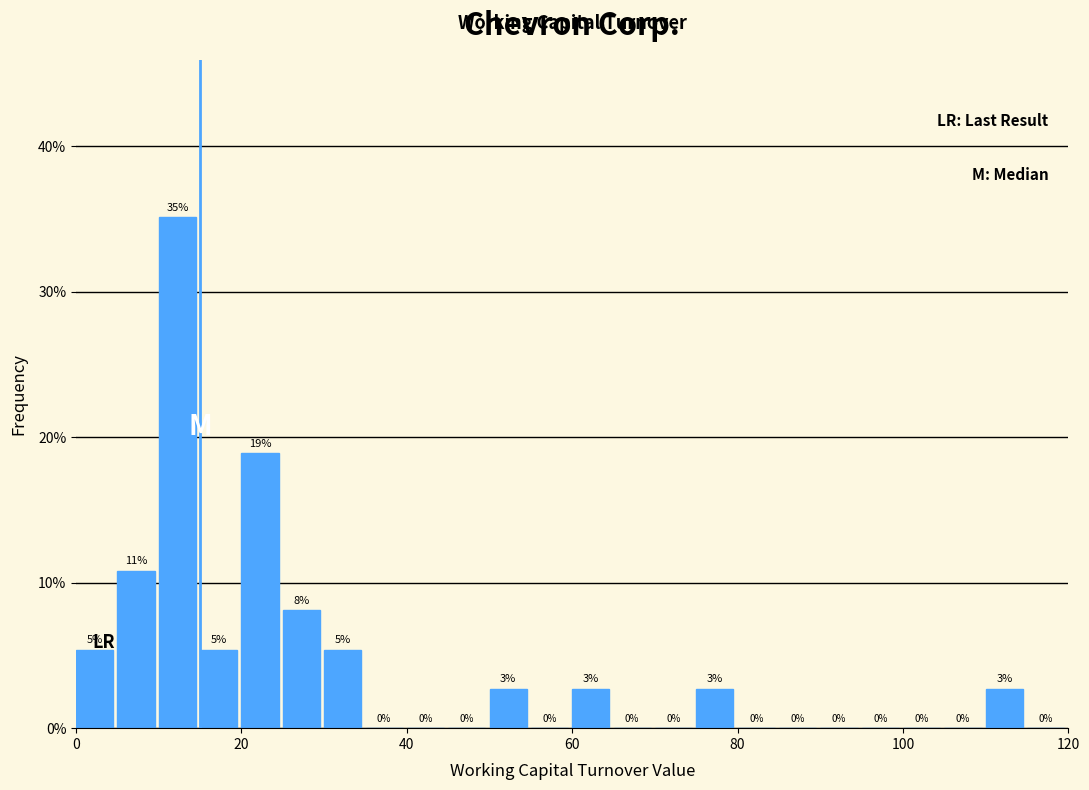

Read against the x-axis, roughly where is the centre of the tallest bar?

12